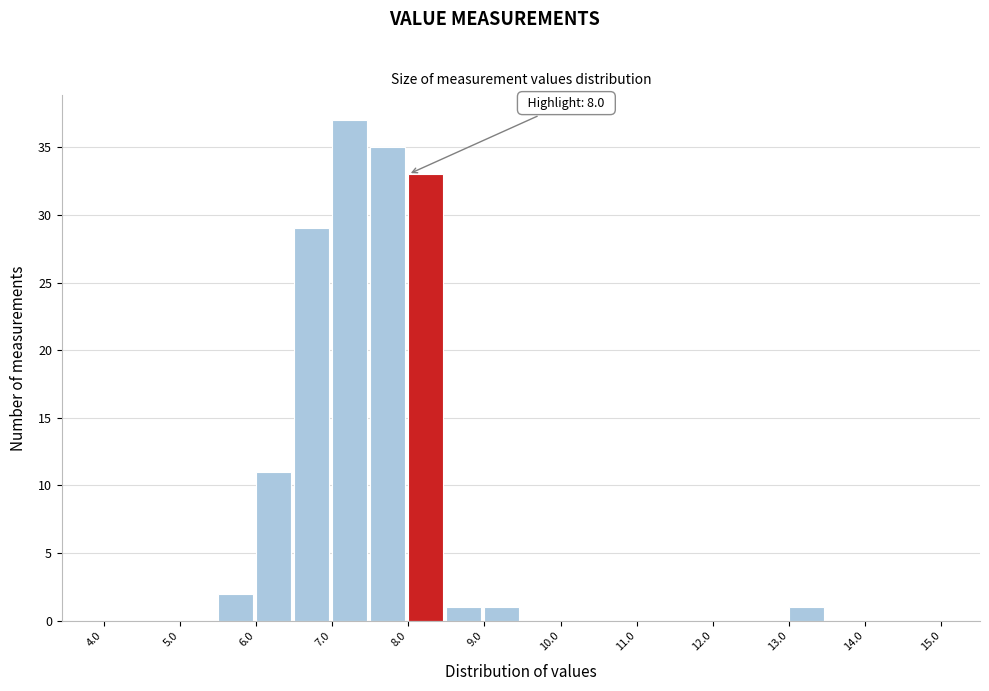

Which range on the x-axis has the tallest bar?

7.0 to 7.5